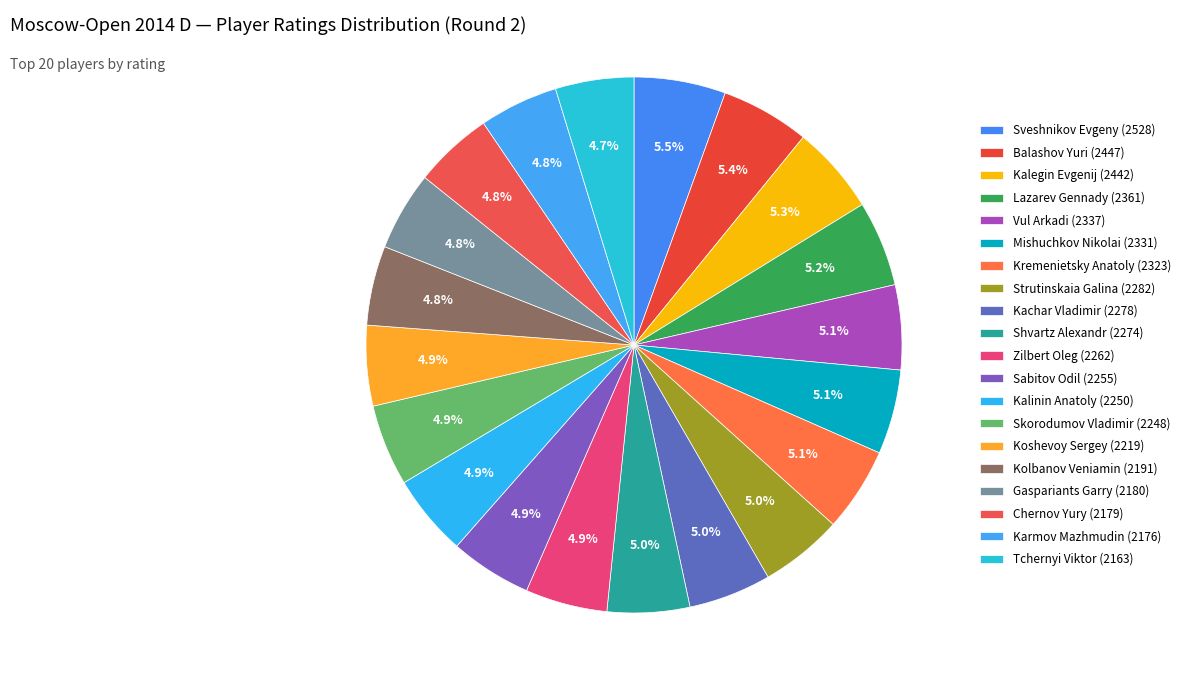

How many segments does this pie chart have?

20